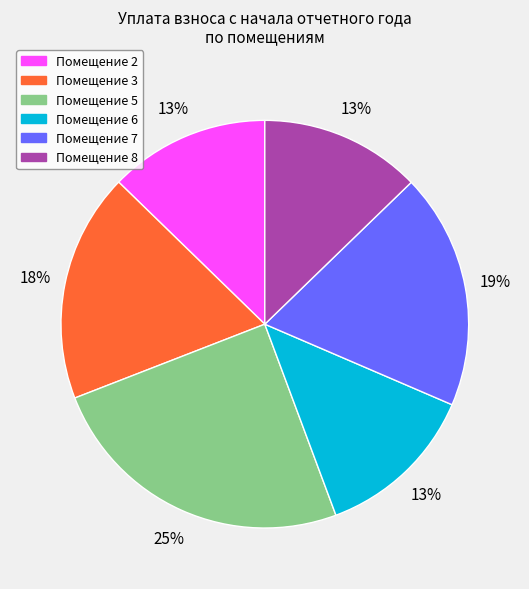

Is there a majority slice in this chart?

No